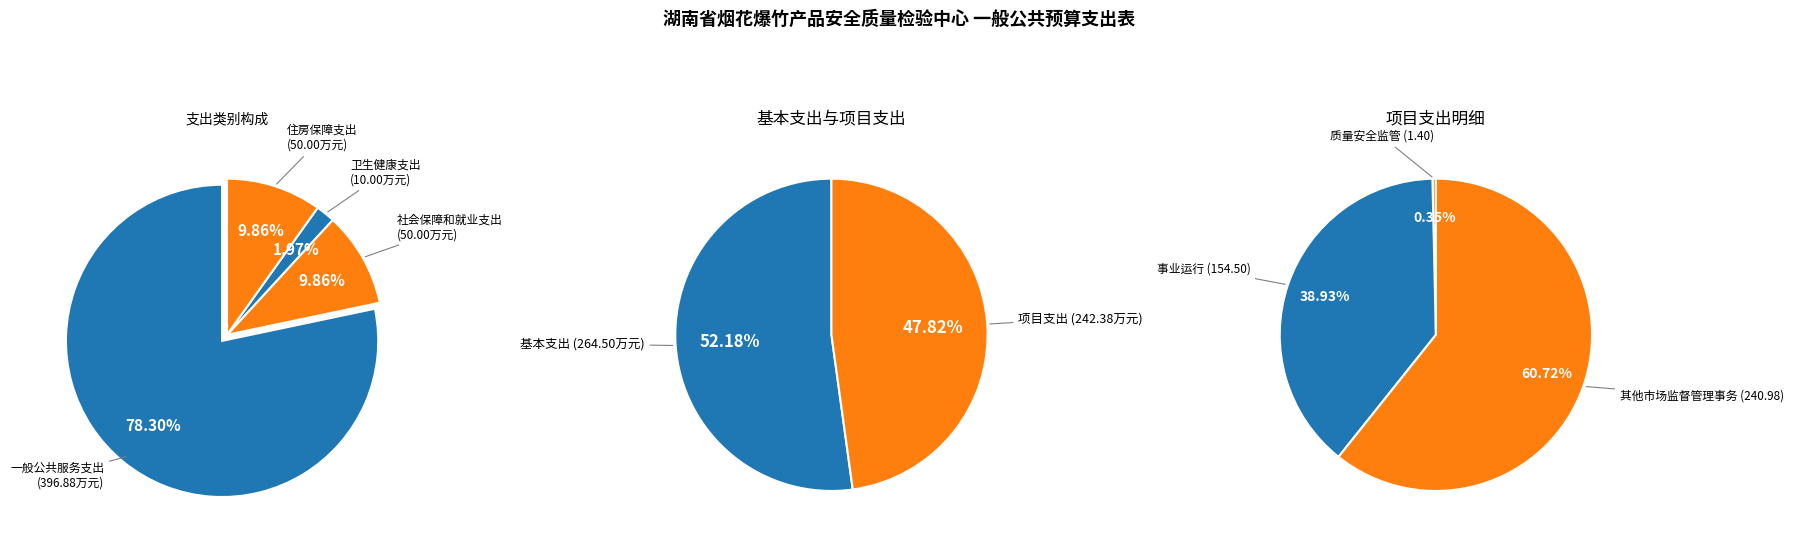

Which category has the biggest portion of the pie?

一般公共服务支出